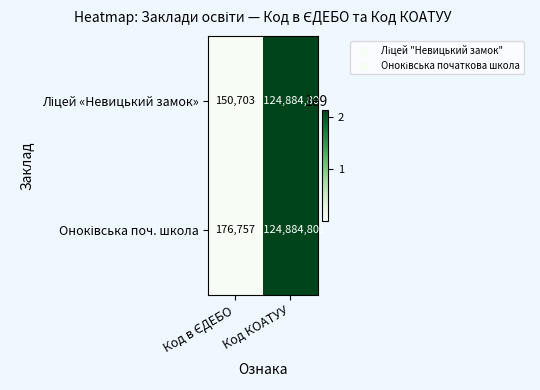

What is the greatest value displayed?

2124884801